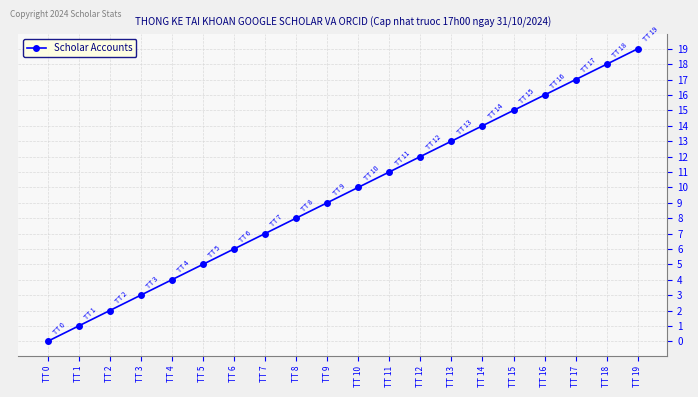

True or false: there are more than 0 points higher than both neighbors.

False